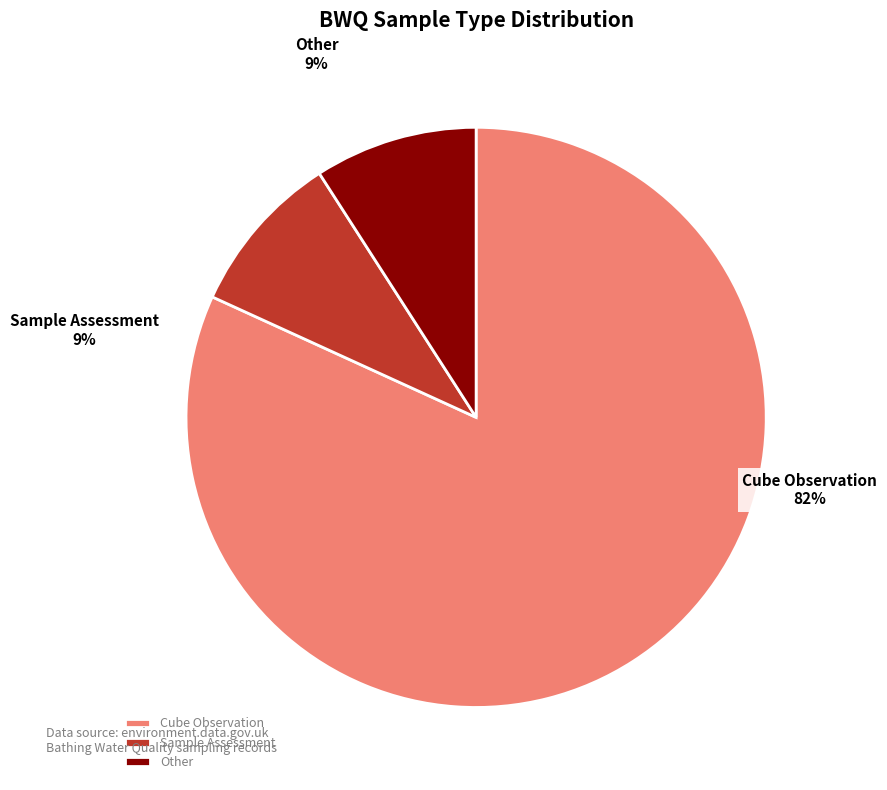

What percentage is the http://environment.data.gov.uk/def/bathing-water-quality/SampleAssessment slice, to the nearest percent?

9%